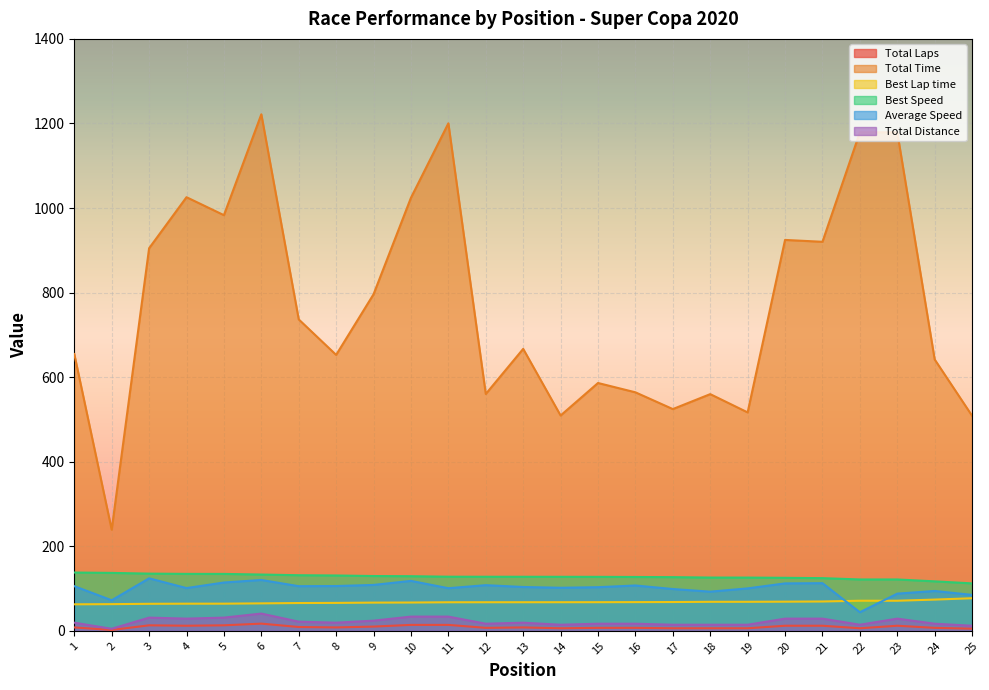

What is the smallest value displayed?

2.0